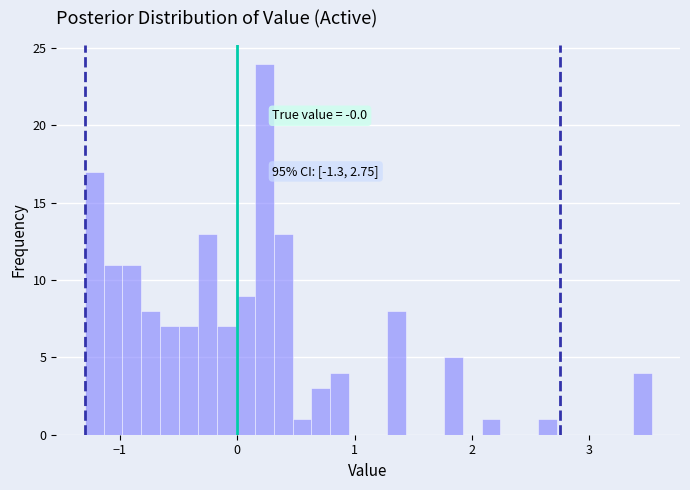

Around what value on the x-axis is the tallest bar? Give the approximate position of its centre, as read against the axis.

0.2